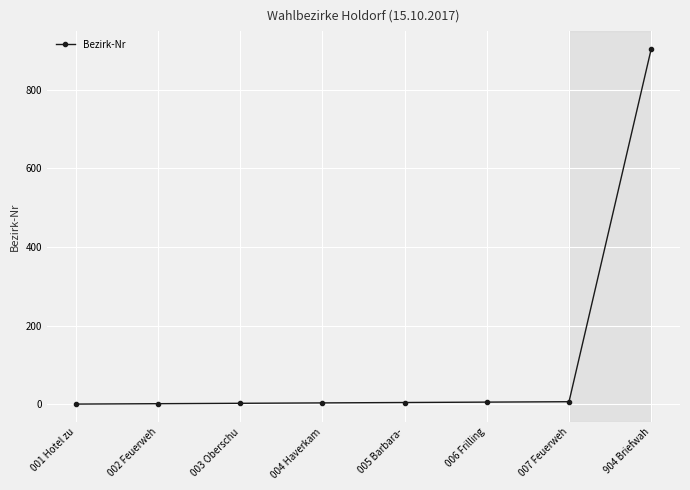

What is the label of the 2nd point from the right?

007 Feuerweh